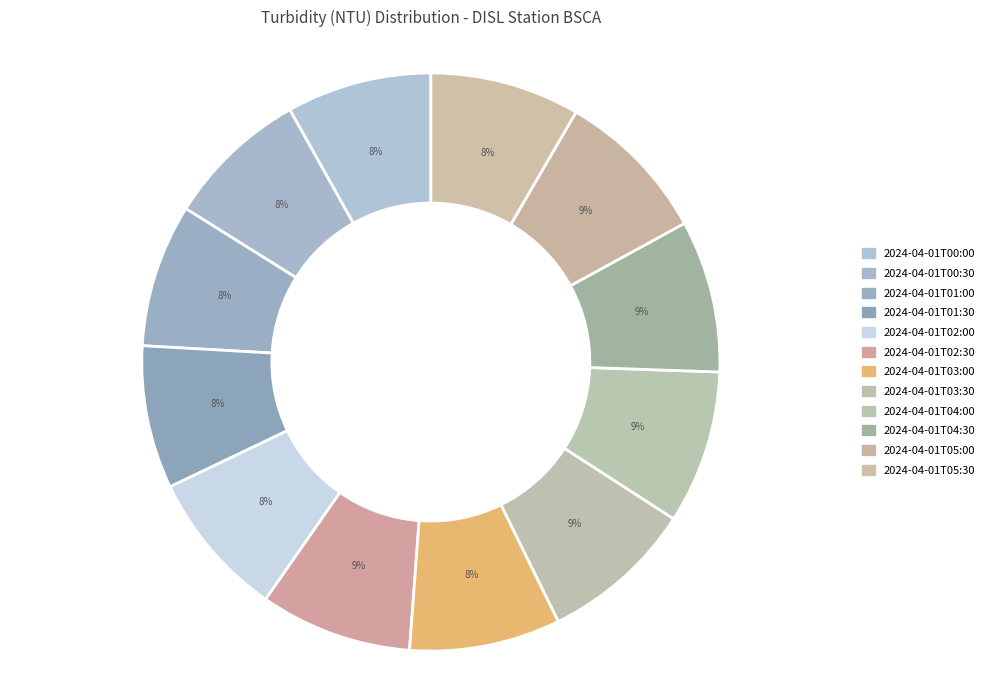

To the nearest percent, what is the combined percentage of 2024-04-01T03:00 and 2024-04-01T05:00?

17%